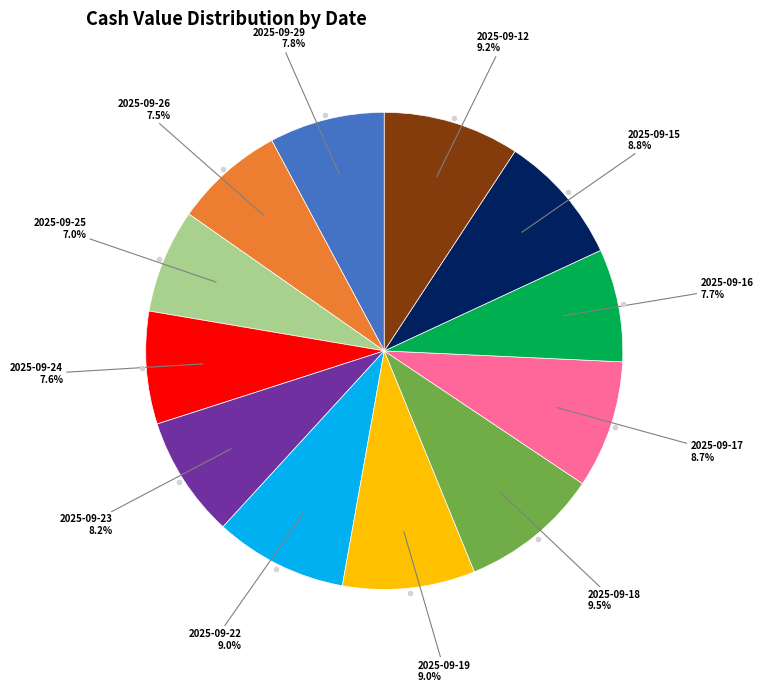

To the nearest percent, what is the average slice percentage?

8%